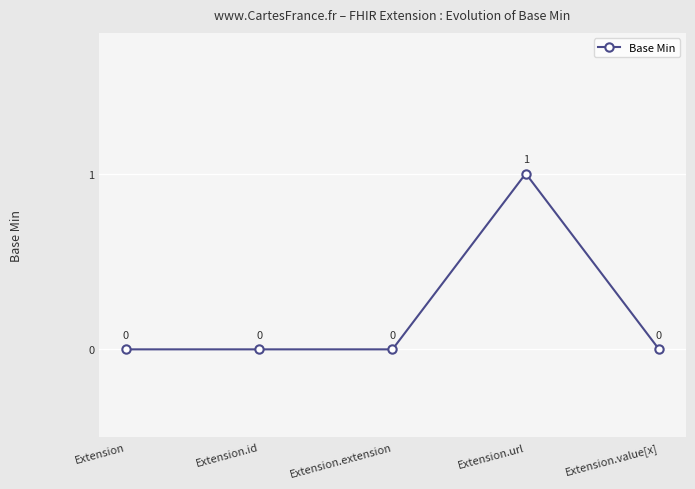

How many series are shown in this chart?

1